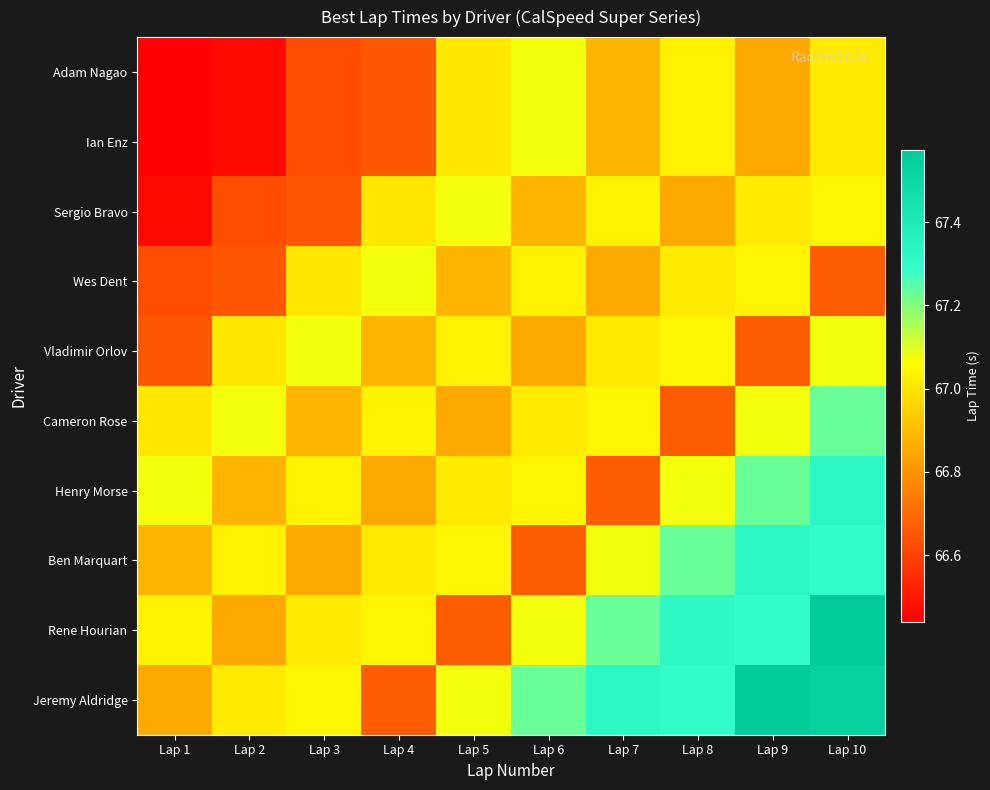

Between Lap 8 and Lap 9, which is larger?

Lap 8